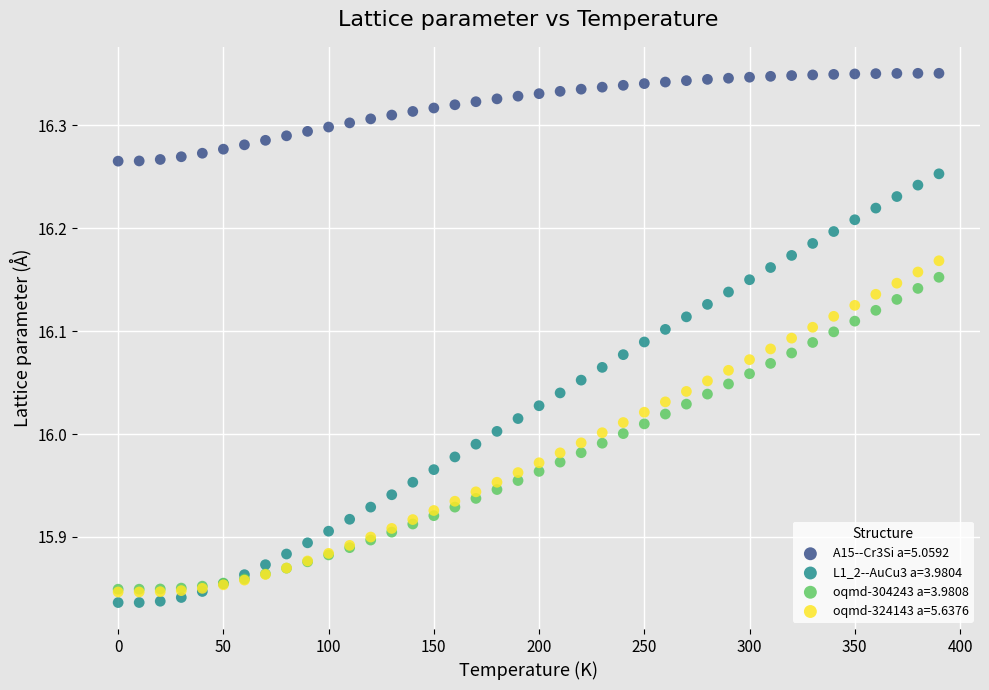

Which series contains the highest Y value?

A15--Cr3Si a=5.0592